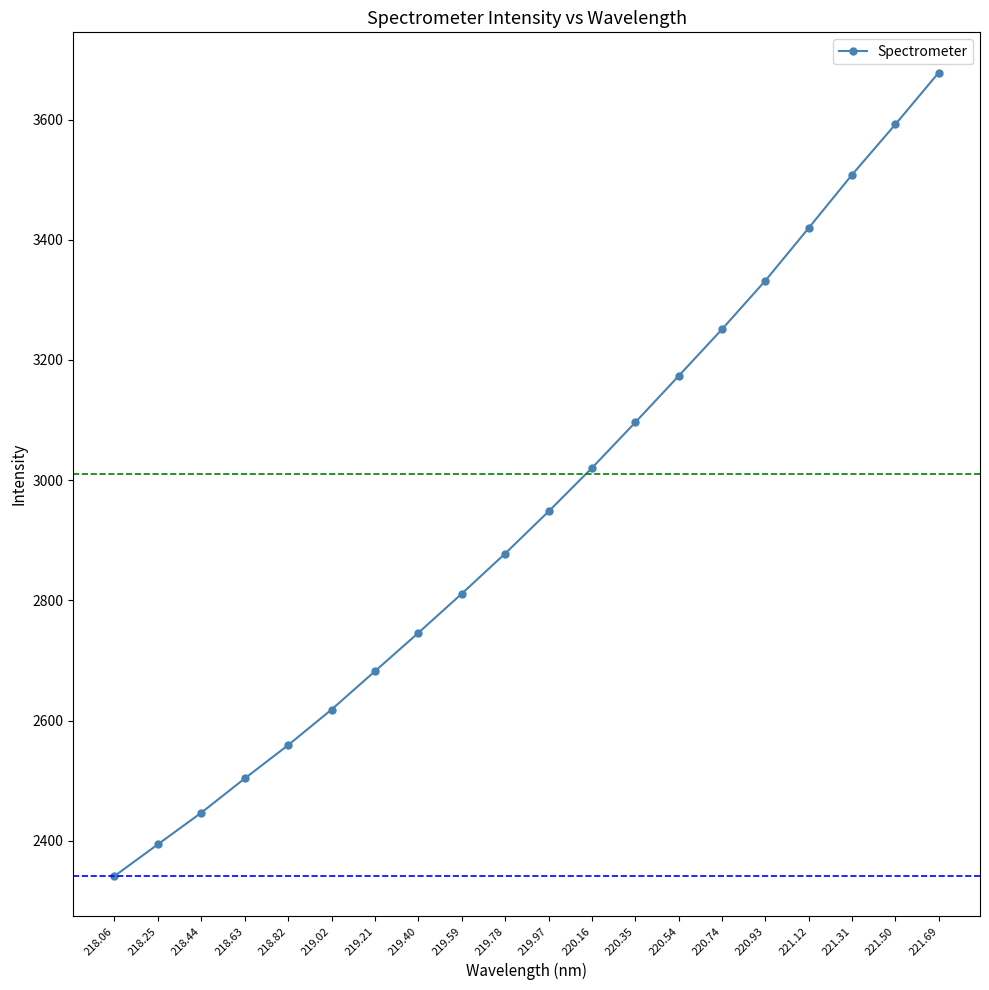

How many lines are shown in the chart?

1